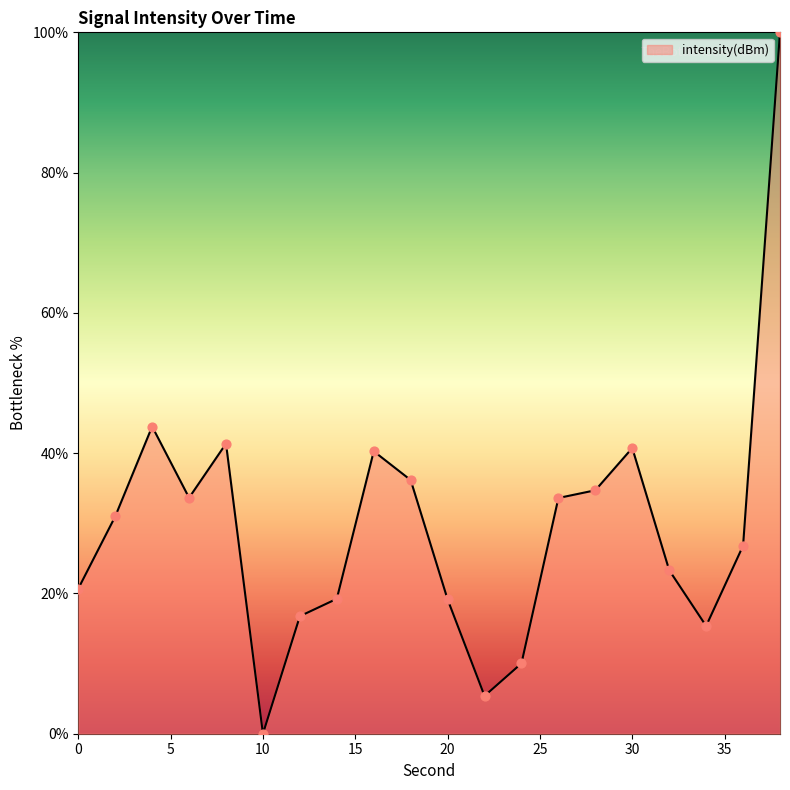

What is the difference between the maximum and minimum values?

100.0